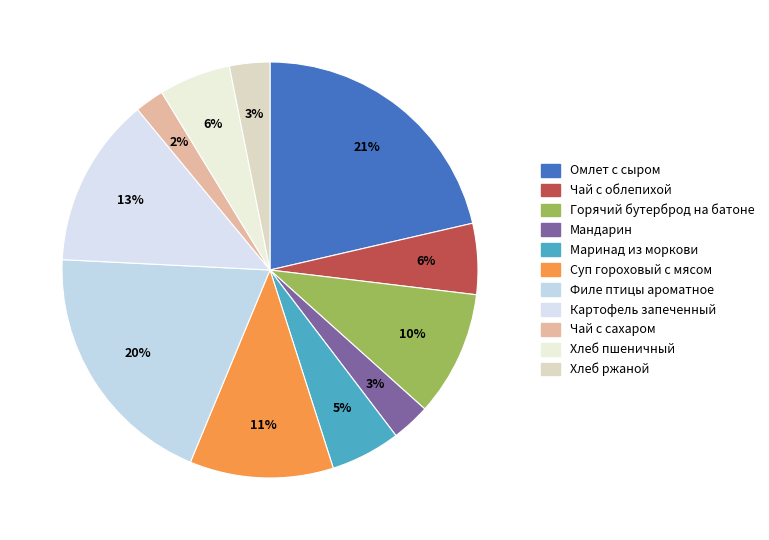

Which slice is the smallest?

Чай с сахаром